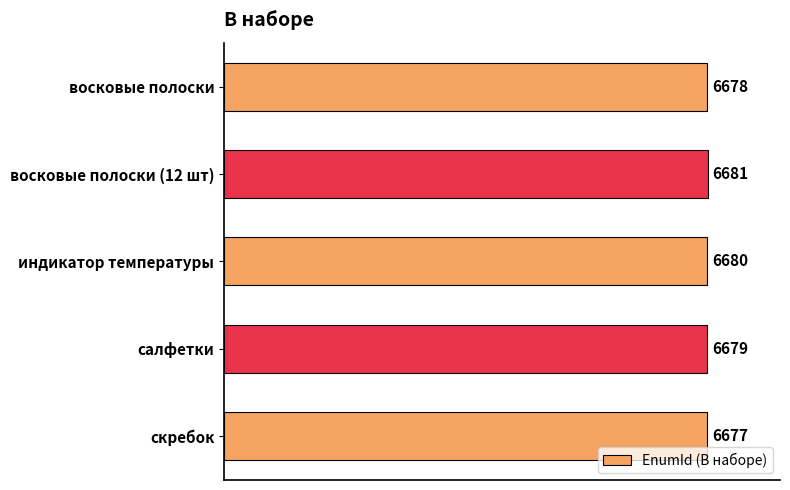

What is the difference between the maximum and minimum values?

4